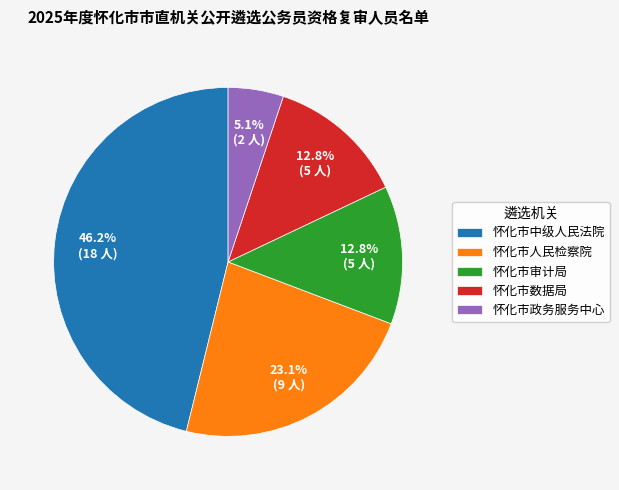

What is the smallest slice in the pie chart?

怀化市政务服务中心